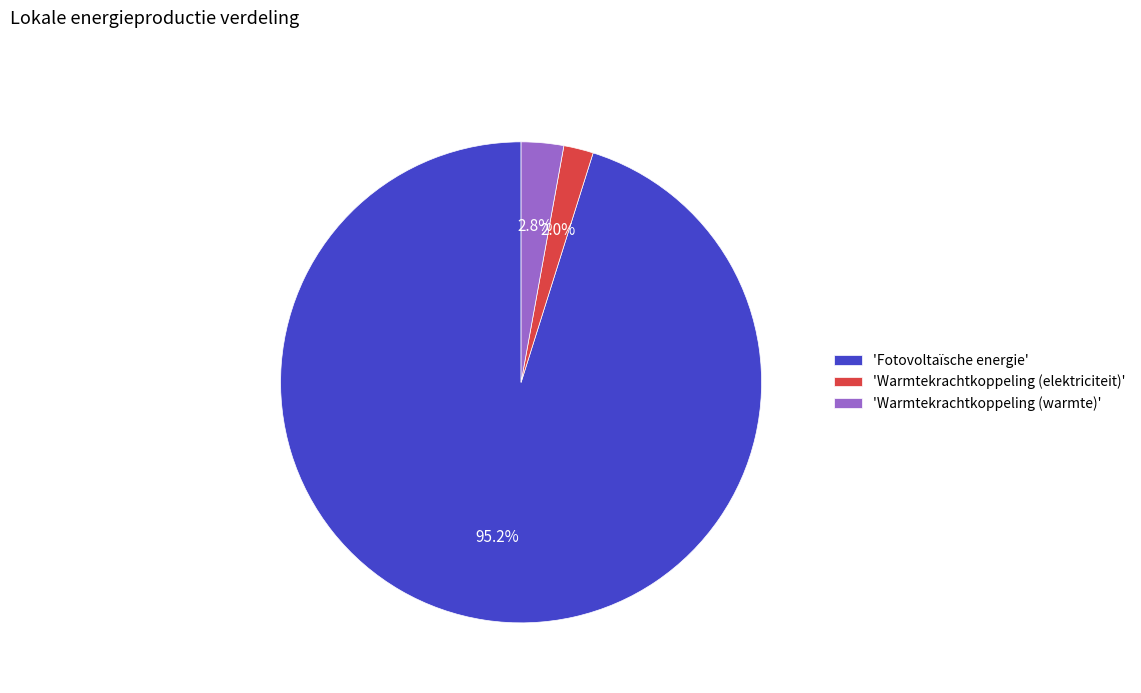

What is the smallest slice in the pie chart?

'Warmtekrachtkoppeling (elektriciteit)'